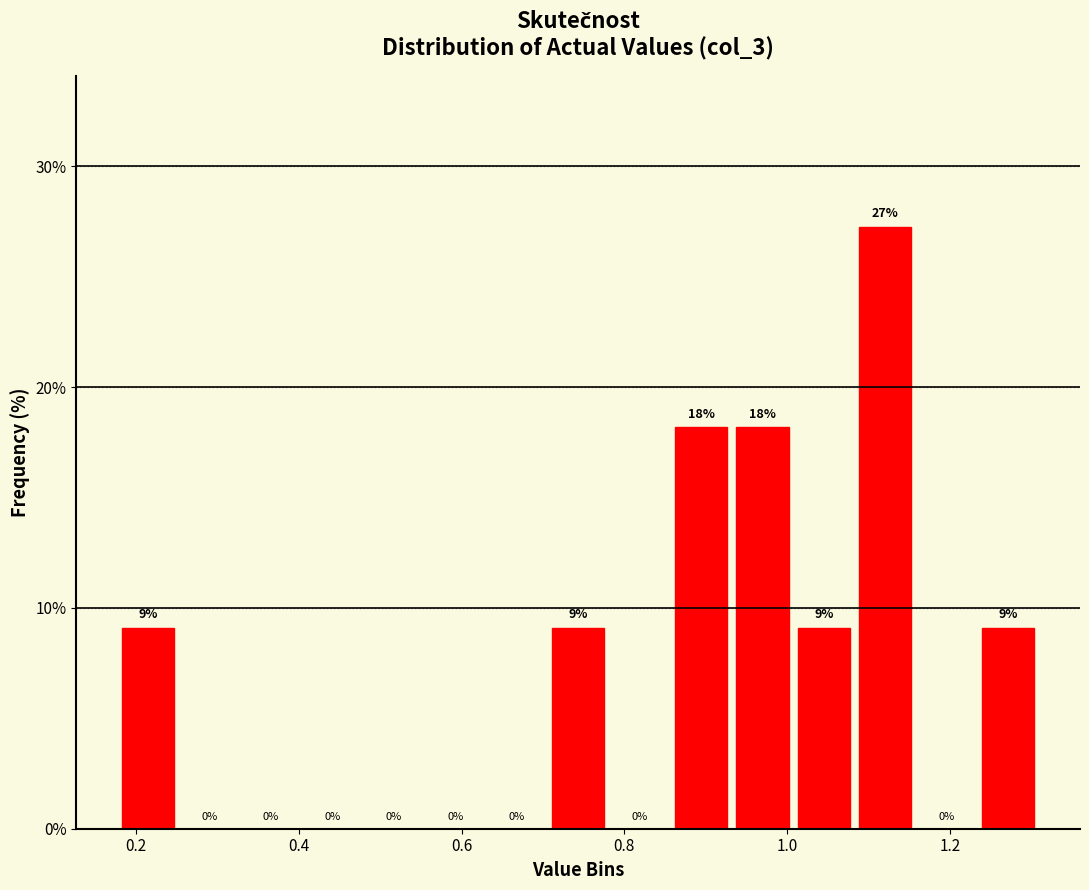

Read against the x-axis, roughly where is the centre of the tallest bar?

1.12